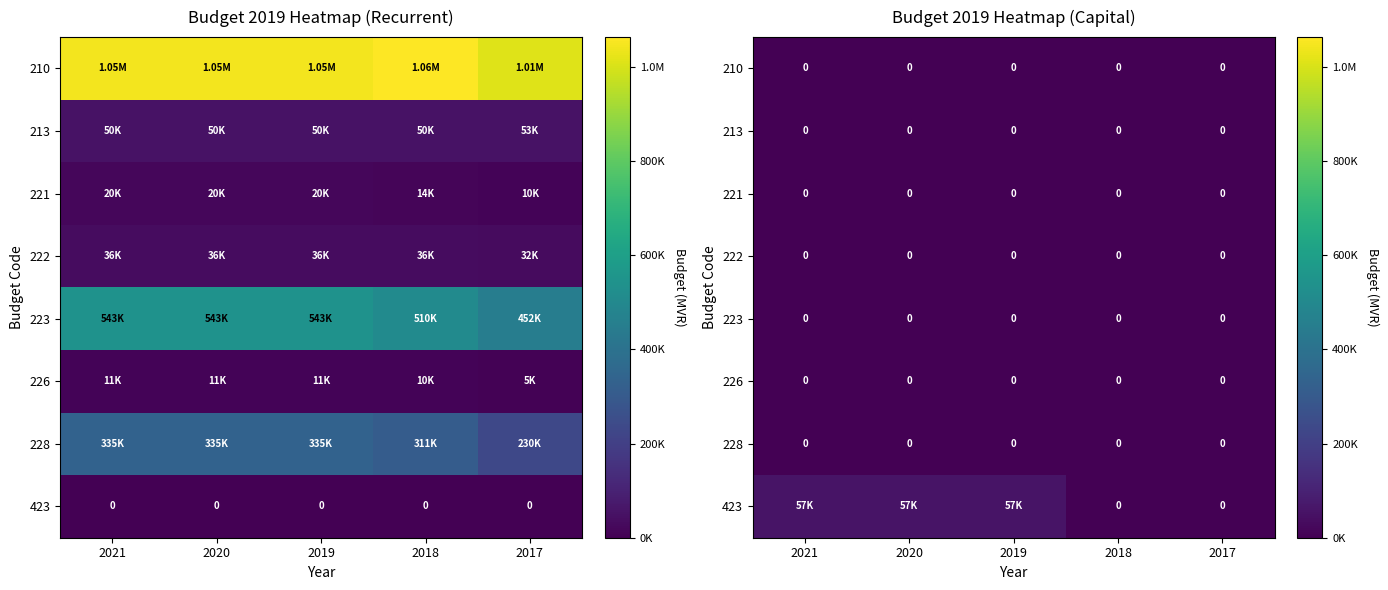

Count the number of categories in the chart.

5